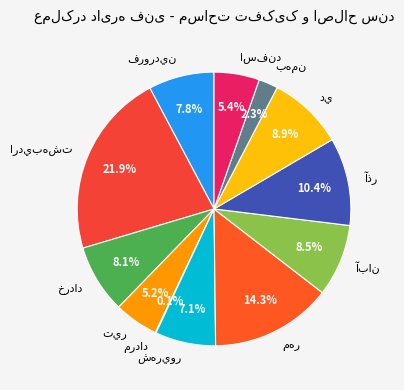

Is there any slice that represents more than half of the pie?

No